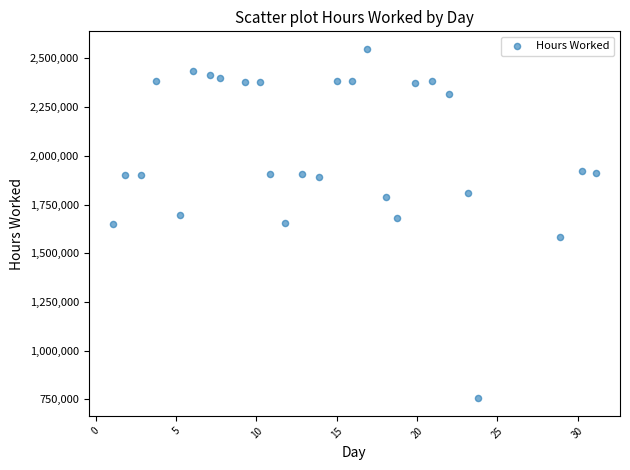

What is the range of Y values (max minus min)?

1793600.0